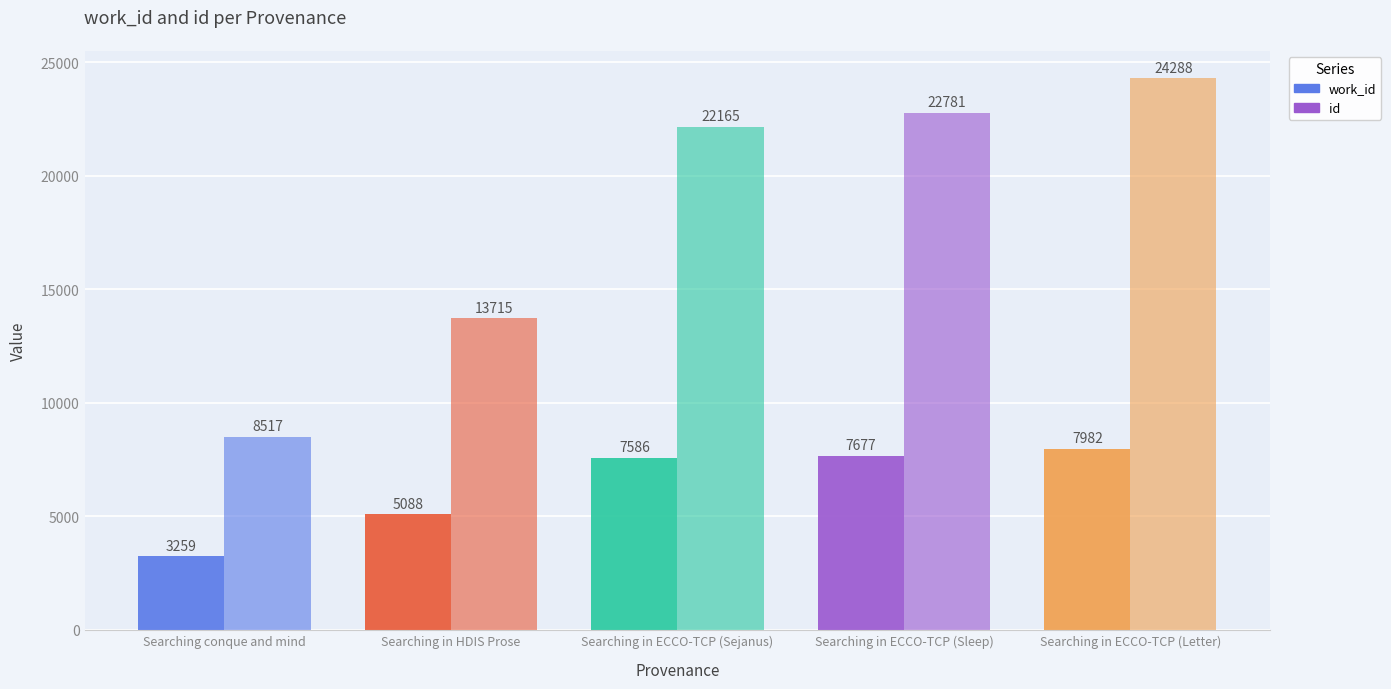

What is the difference between the id values at Searching conque and mind and Searching in ECCO-TCP (Sejanus)?

13648